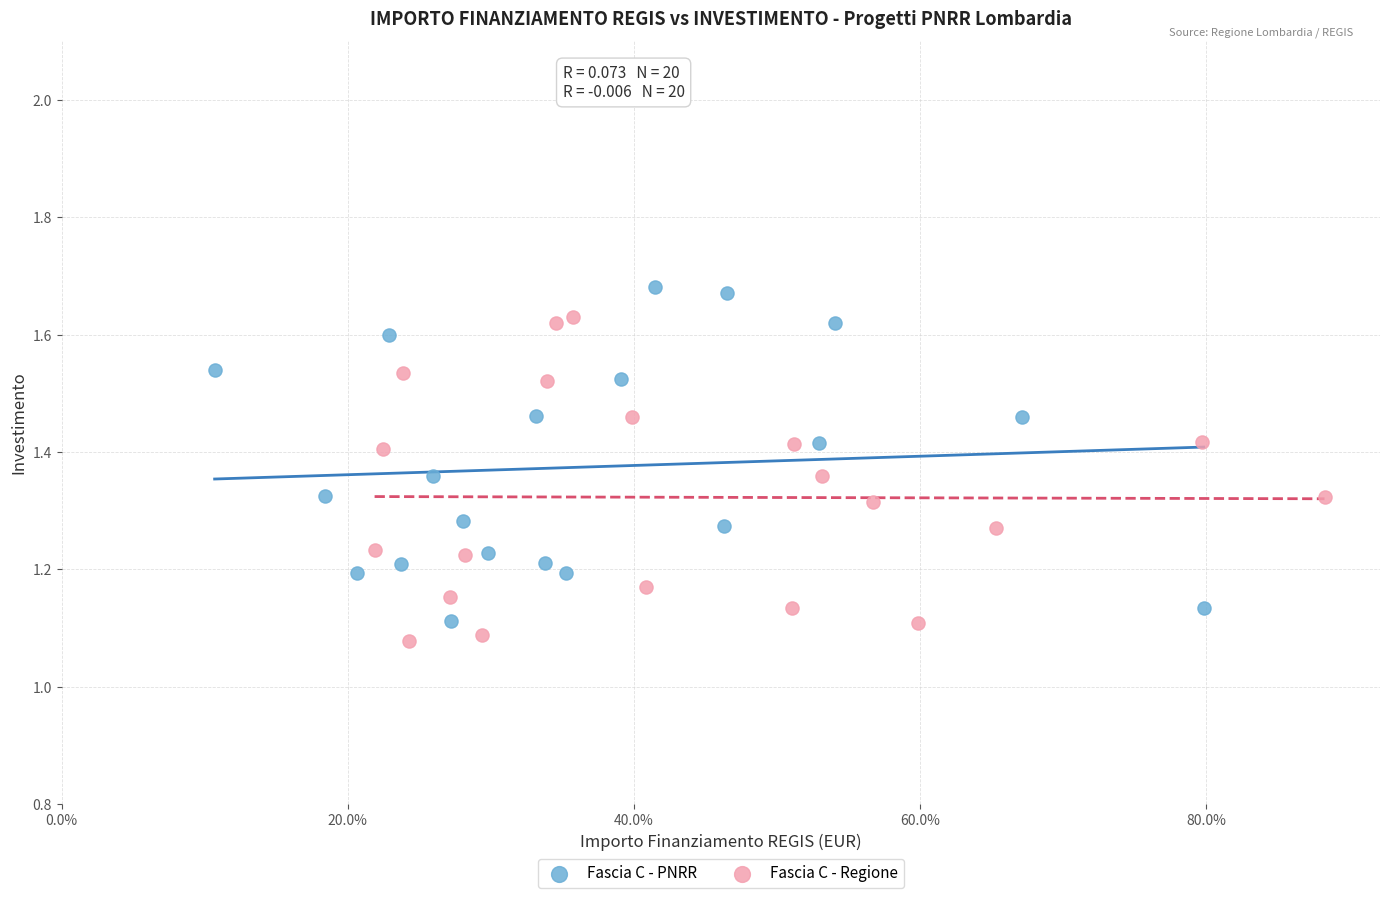

Which series contains the highest Y value?

Fascia C - PNRR